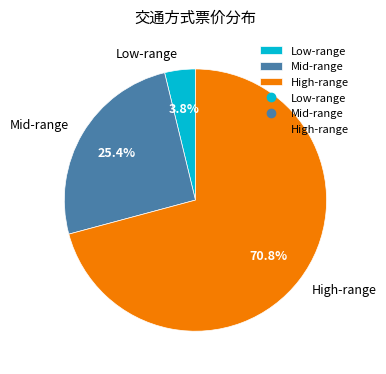

How much of the chart is everything except High-range?

29.2%